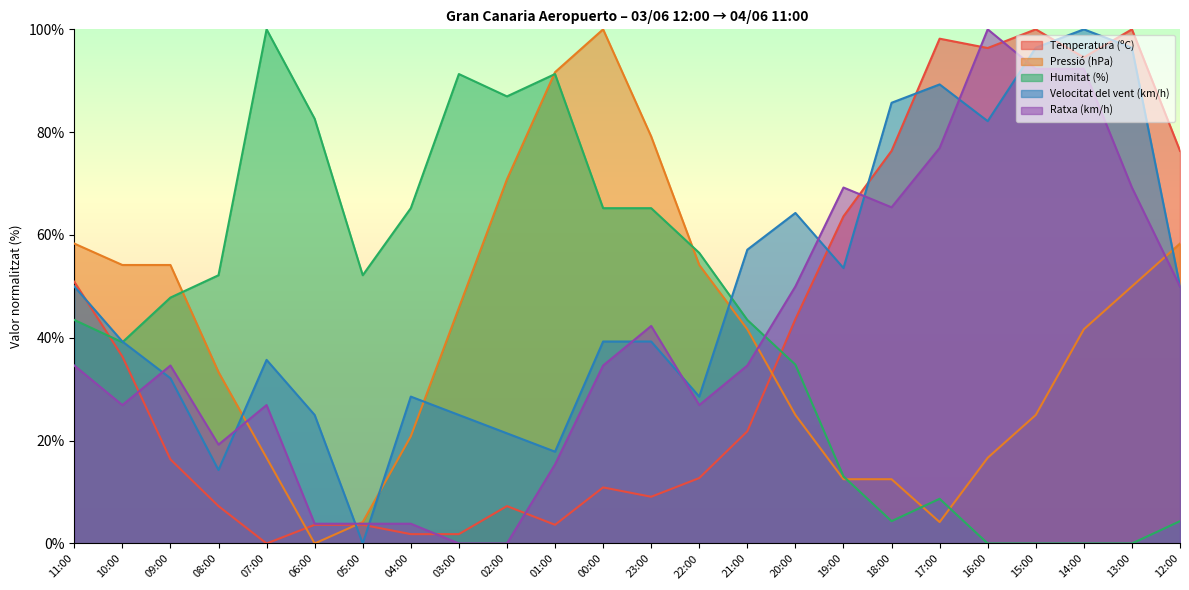

Reading left to right, transcribe all the data shown in this chart.

Temperatura (ºC): 50.9	36.4	16.4	7.3	0.0	3.6	3.6	1.8	1.8	7.3	3.6	10.9	9.1	12.7	21.8	43.6	63.6	76.4	98.2	96.4	100.0	94.5	100.0	76.4
Pressió (hPa): 58.3	54.2	54.2	33.3	16.7	0.0	4.2	20.8	45.8	70.8	91.7	100.0	79.2	54.2	41.7	25.0	12.5	12.5	4.2	16.7	25.0	41.7	50.0	58.3
Humitat (%): 43.5	39.1	47.8	52.2	100.0	82.6	52.2	65.2	91.3	87.0	91.3	65.2	65.2	56.5	43.5	34.8	13.0	4.3	8.7	0.0	0.0	0.0	0.0	4.3
Velocitat del vent (km/h): 50.0	39.3	32.1	14.3	35.7	25.0	0.0	28.6	25.0	21.4	17.9	39.3	39.3	28.6	57.1	64.3	53.6	85.7	89.3	82.1	96.4	100.0	96.4	50.0
Ratxa (km/h): 34.6	26.9	34.6	19.2	26.9	3.8	3.8	3.8	0.0	0.0	15.4	34.6	42.3	26.9	34.6	50.0	69.2	65.4	76.9	100.0	92.3	92.3	69.2	50.0